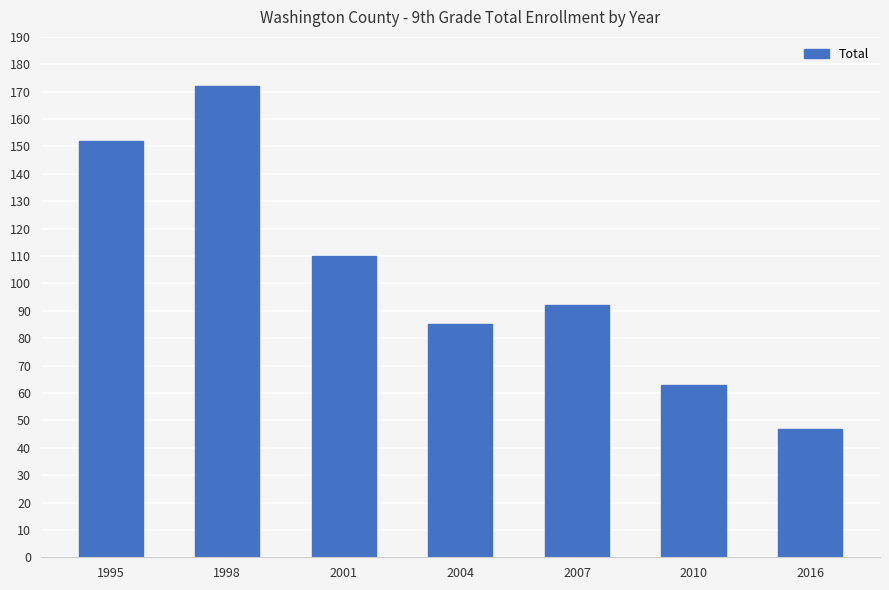

Are the bars horizontal?

No